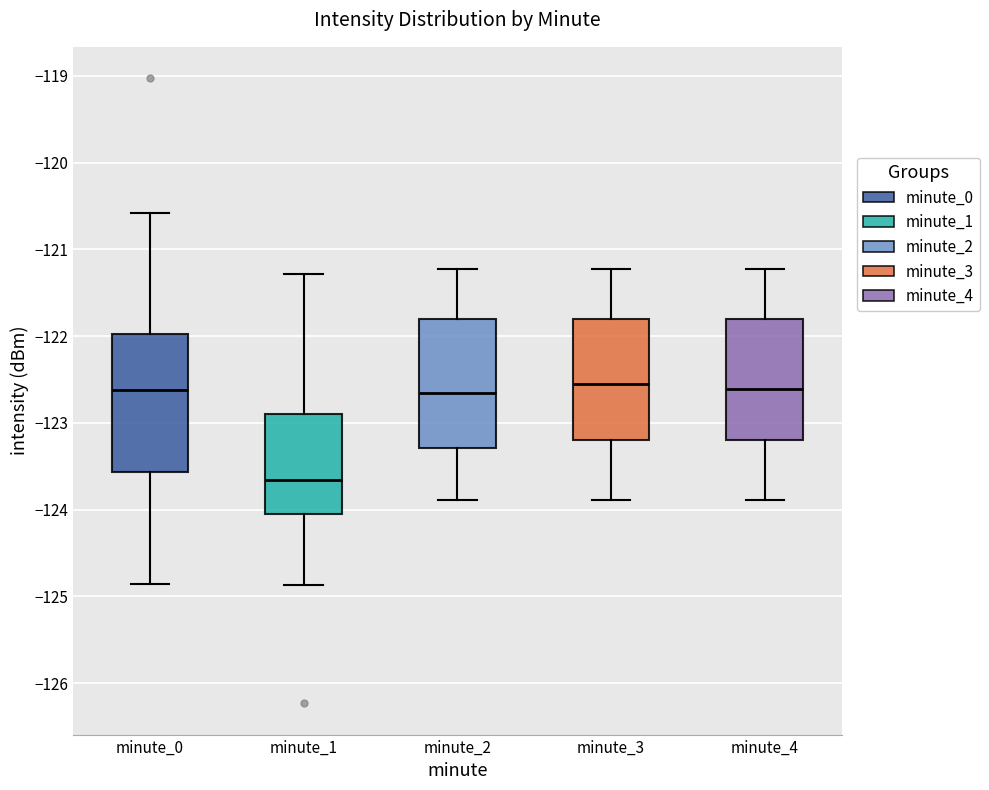

Which box has the lowest median line?

minute_1